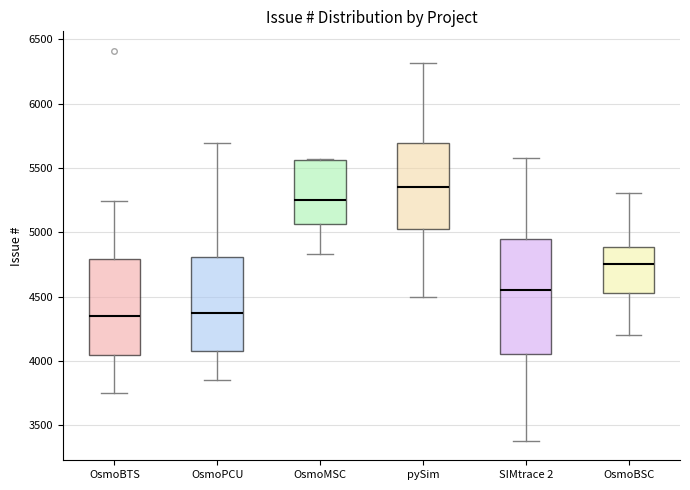

Where is the lower edge of the box for pySim on the y-axis? The values are not printed on the chart, so give them approximately, as read against the axis.

5050